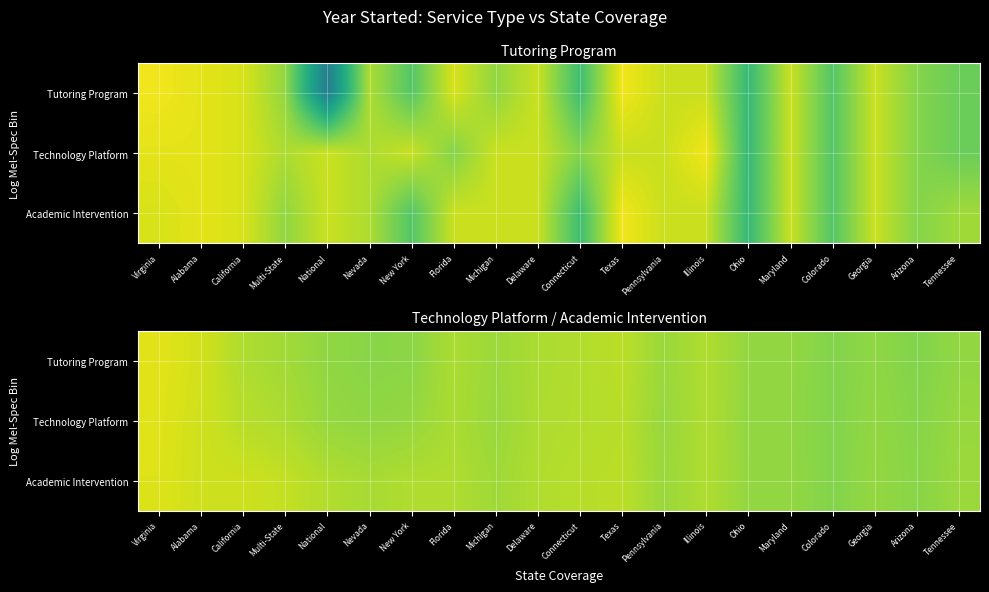

Read the Academic Intervention value at Ohio.

2016.1